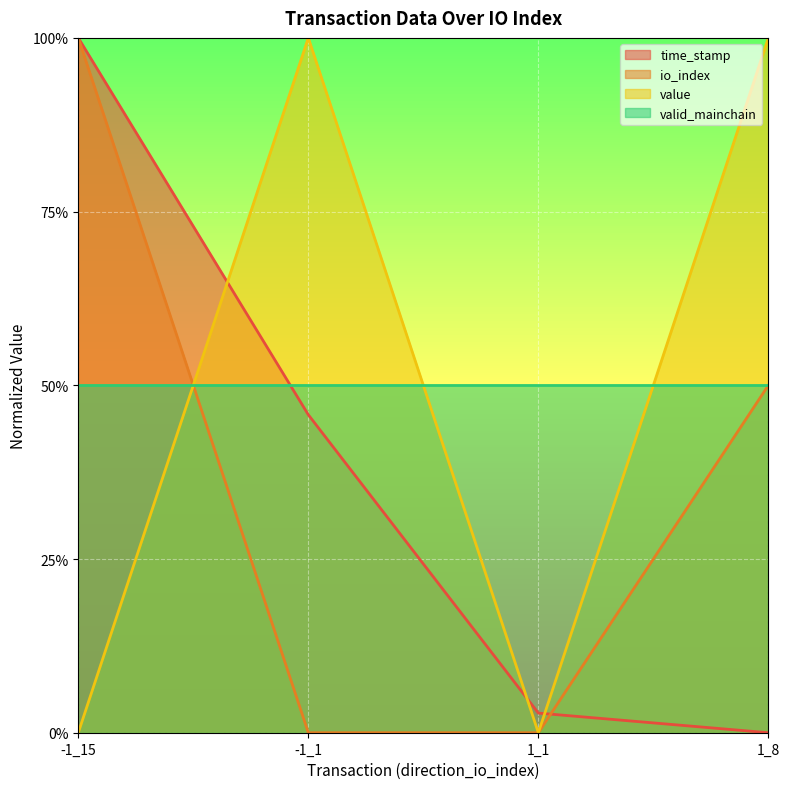

Is the value of io_index at 1_8 greater than the value of value at -1_1?

No